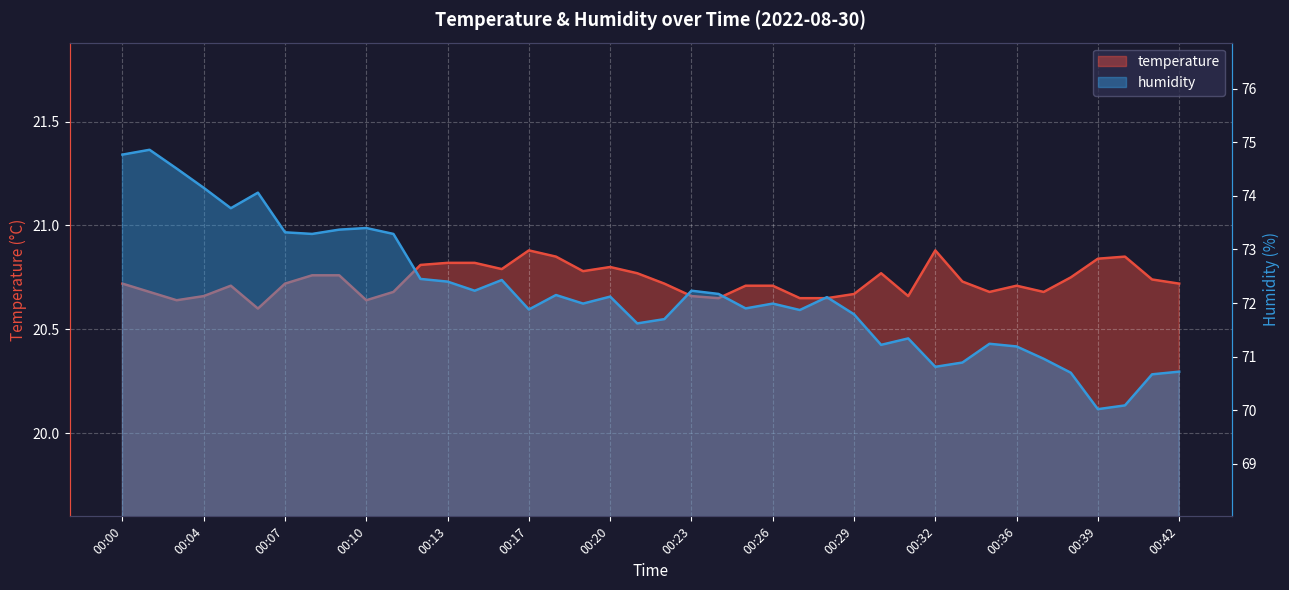

Reading left to right, list all the values displayed in this chart.

temperature: 00:00=20.7	00:02=20.7	00:03=20.6	00:04=20.7	00:05=20.7	00:06=20.6	00:07=20.7	00:08=20.8	00:09=20.8	00:10=20.6	00:11=20.7	00:12=20.8	00:13=20.8	00:14=20.8	00:16=20.8	00:17=20.9	00:18=20.9	00:19=20.8	00:20=20.8	00:21=20.8	00:22=20.7	00:23=20.7	00:24=20.6	00:25=20.7	00:26=20.7	00:27=20.6	00:28=20.6	00:29=20.7	00:30=20.8	00:31=20.7	00:32=20.9	00:34=20.7	00:35=20.7	00:36=20.7	00:37=20.7	00:38=20.8	00:39=20.8	00:40=20.9	00:41=20.7	00:42=20.7
humidity: 00:00=74.8	00:02=74.9	00:03=74.5	00:04=74.2	00:05=73.8	00:06=74.1	00:07=73.3	00:08=73.3	00:09=73.4	00:10=73.4	00:11=73.3	00:12=72.5	00:13=72.4	00:14=72.2	00:16=72.4	00:17=71.9	00:18=72.2	00:19=72.0	00:20=72.1	00:21=71.6	00:22=71.7	00:23=72.2	00:24=72.2	00:25=71.9	00:26=72.0	00:27=71.9	00:28=72.1	00:29=71.8	00:30=71.2	00:31=71.3	00:32=70.8	00:34=70.9	00:35=71.2	00:36=71.2	00:37=71.0	00:38=70.7	00:39=70.0	00:40=70.1	00:41=70.7	00:42=70.7